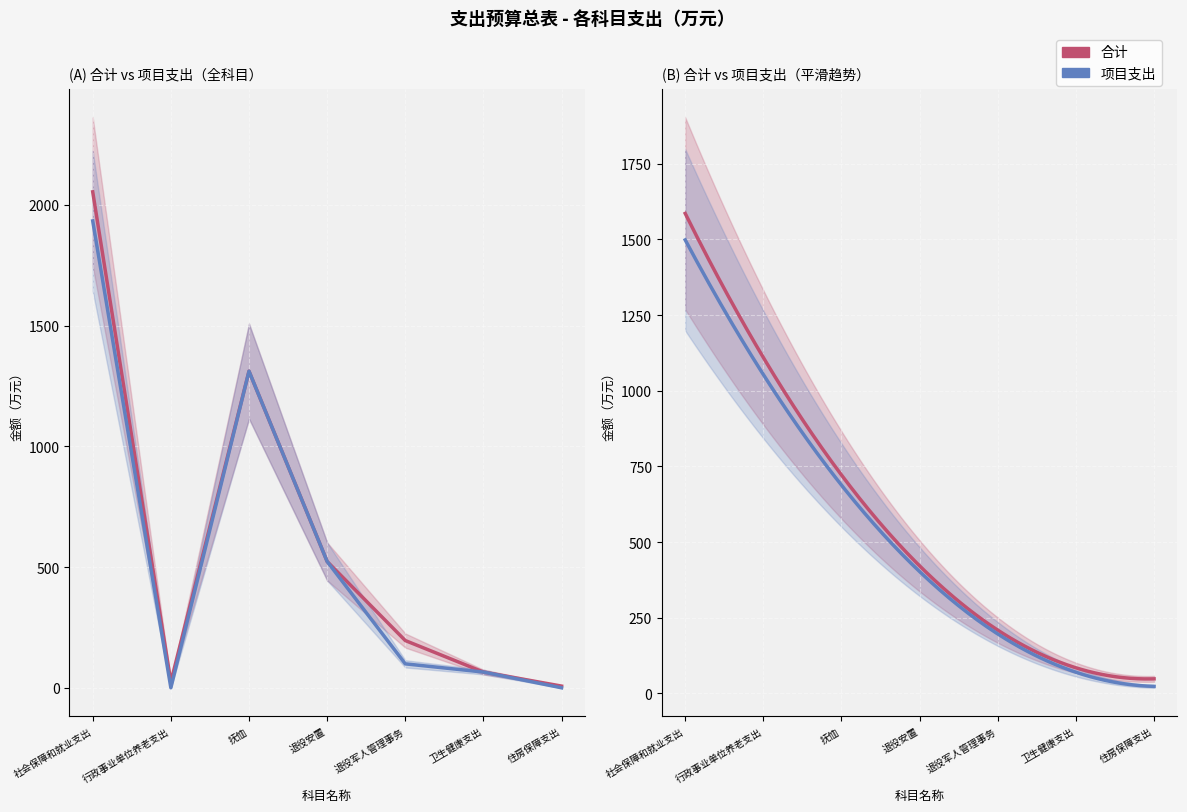

At which category is the sum across all series the highest?

社会保障和就业支出